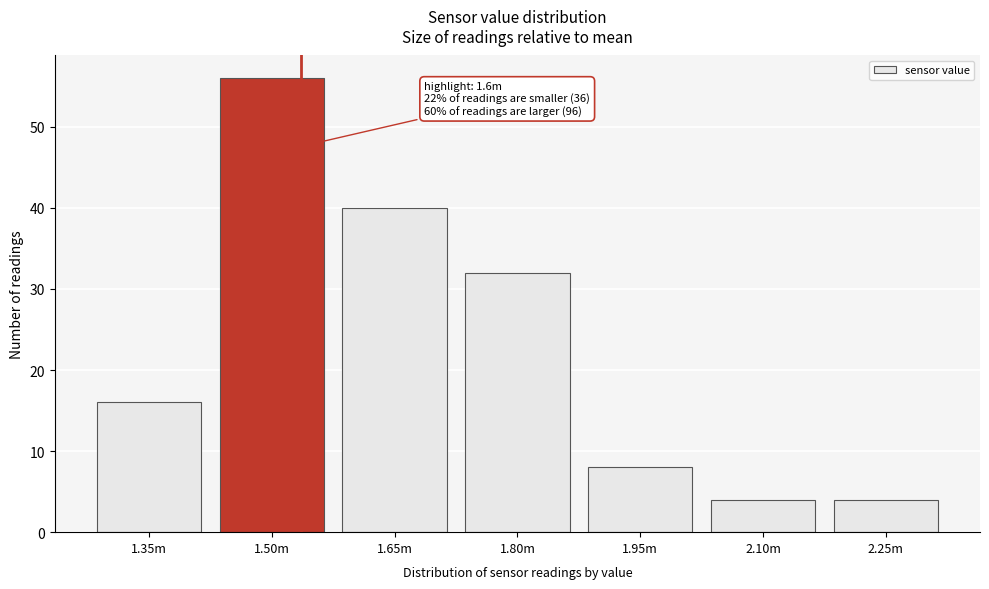

Reading left to right, list all the values displayed in this chart.

16	56	40	32	8	4	4